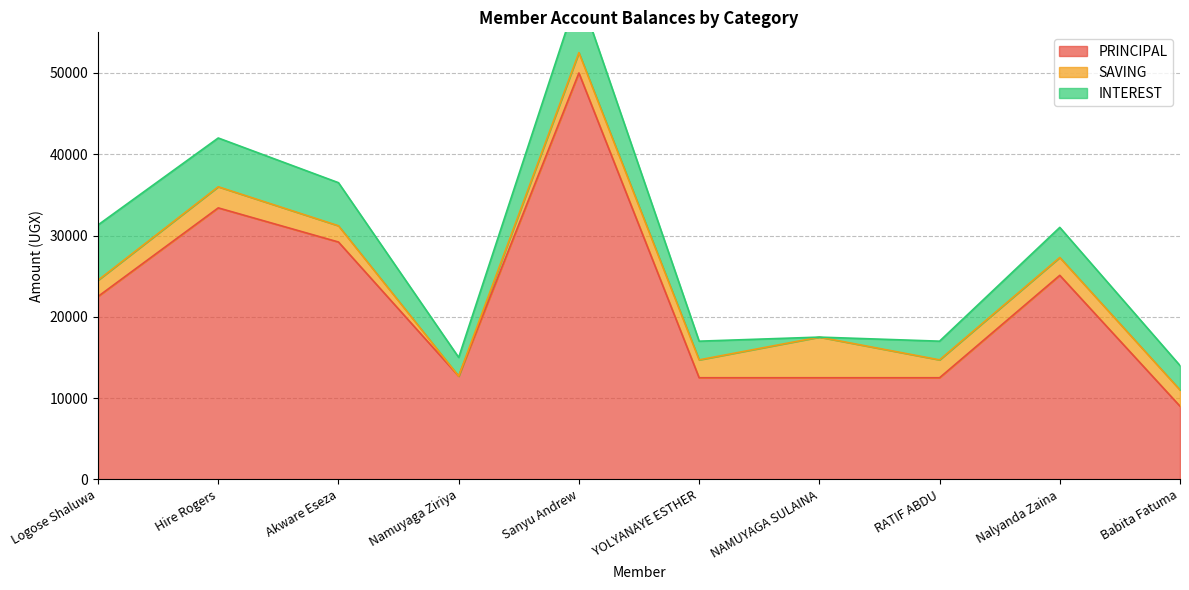

True or false: PRINCIPAL has more than 2 points higher than both neighbors.

True